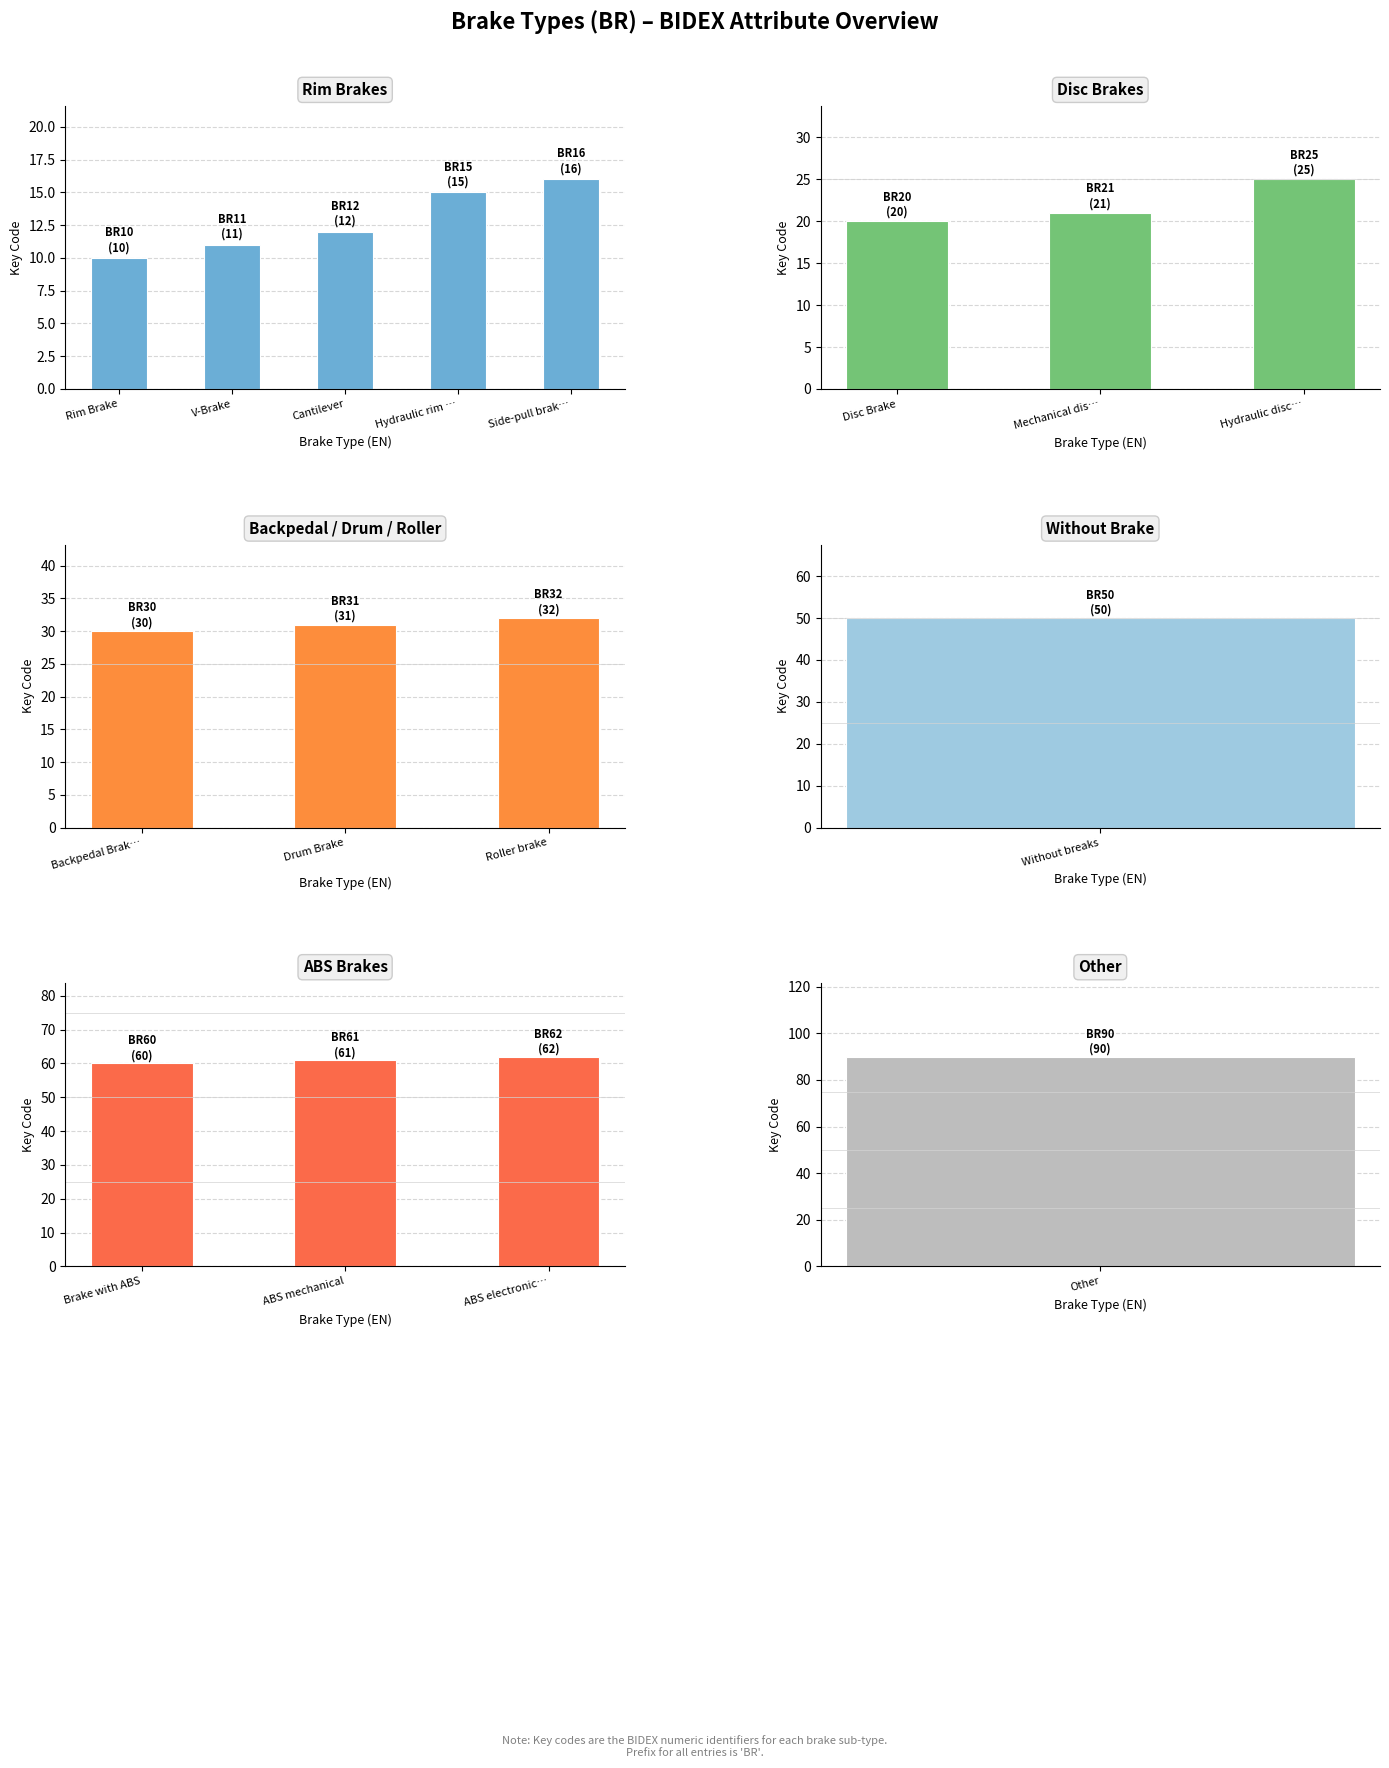

Reading left to right, extract all data points from this chart.

Rim Brake=10	V-Brake=11	Cantilever=12	Hydraulic rim brake=15	Side-pull brakes=16	Disc Brake=20	Mechanical disc brake=21	Hydraulic disc brake=25	Backpedal Brake=30	Drum Brake=31	Roller brake=32	Without breaks=50	Brake with ABS=60	ABS mechanical=61	ABS electronically=62	Other=90